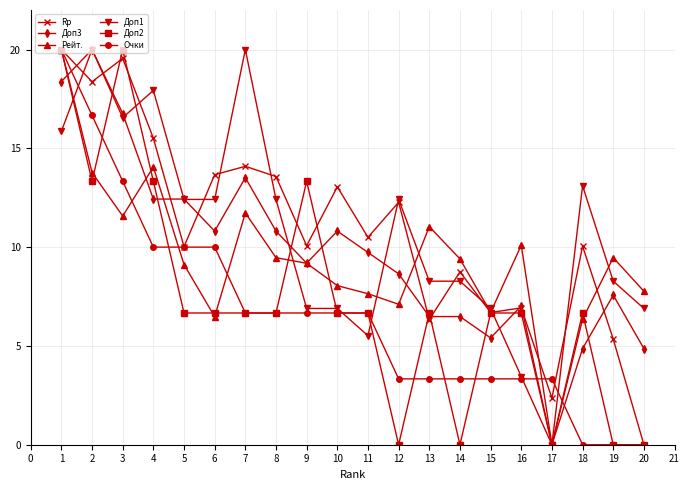

What is the greatest value displayed?

20.0